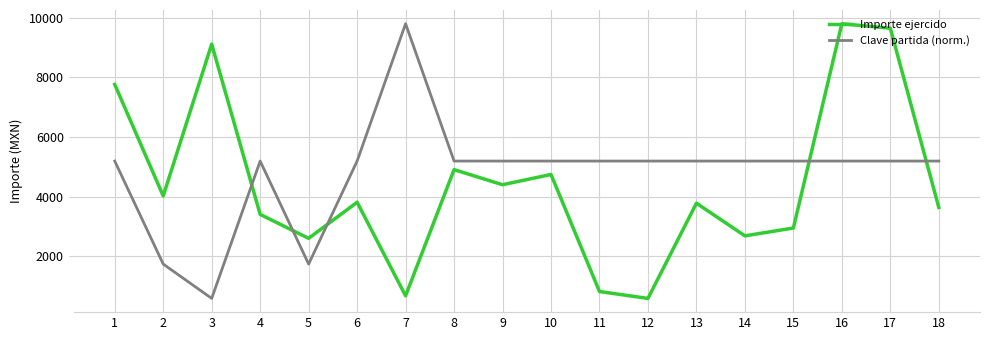

What is the sum of all Clave partida (norm.) values?

86578.4